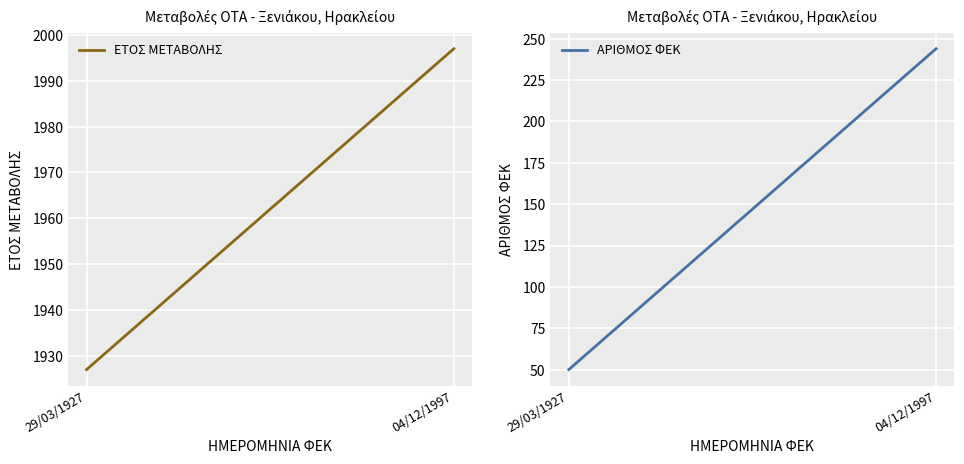

Is it true that ΑΡΙΘΜΟΣ ΦΕΚ equals 76 at 29/03/1927?

False